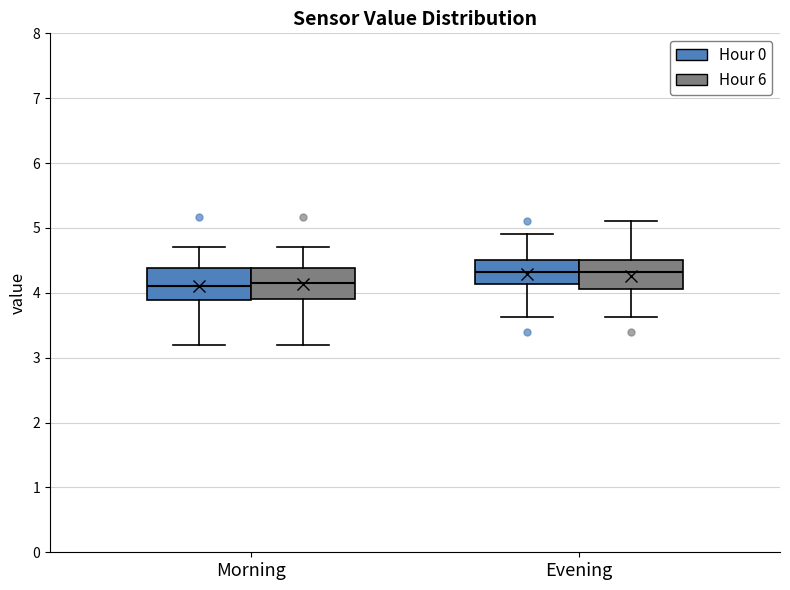

Reading left to right, transcribe this box plot: for each box, give where its median line is, the range the box spans, and where its two whiskers end, as read against the y-axis. The values are not printed on the chart, so give them approximately, as read against the axis.

Morning (Hour 0): median 4.1, box 3.9 to 4.4, whiskers 3.2 to 4.7
Morning (Hour 6): median 4.2, box 3.9 to 4.4, whiskers 3.2 to 4.7
Evening (Hour 0): median 4.3, box 4.1 to 4.5, whiskers 3.6 to 4.9
Evening (Hour 6): median 4.3, box 4.1 to 4.5, whiskers 3.6 to 5.1